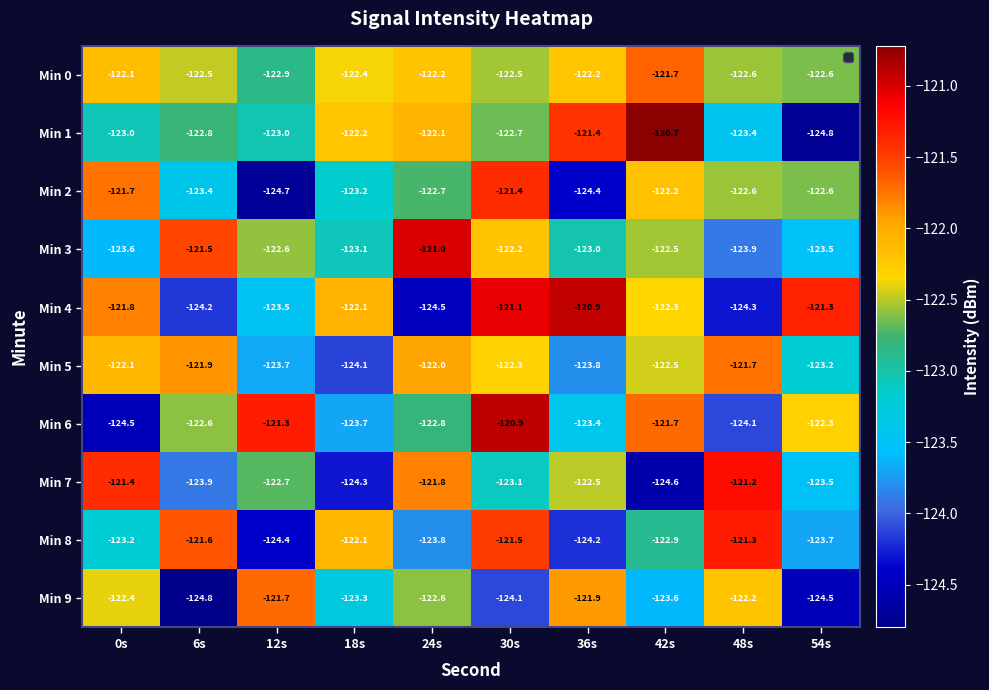

What is the minimum value shown in the chart?

-124.8